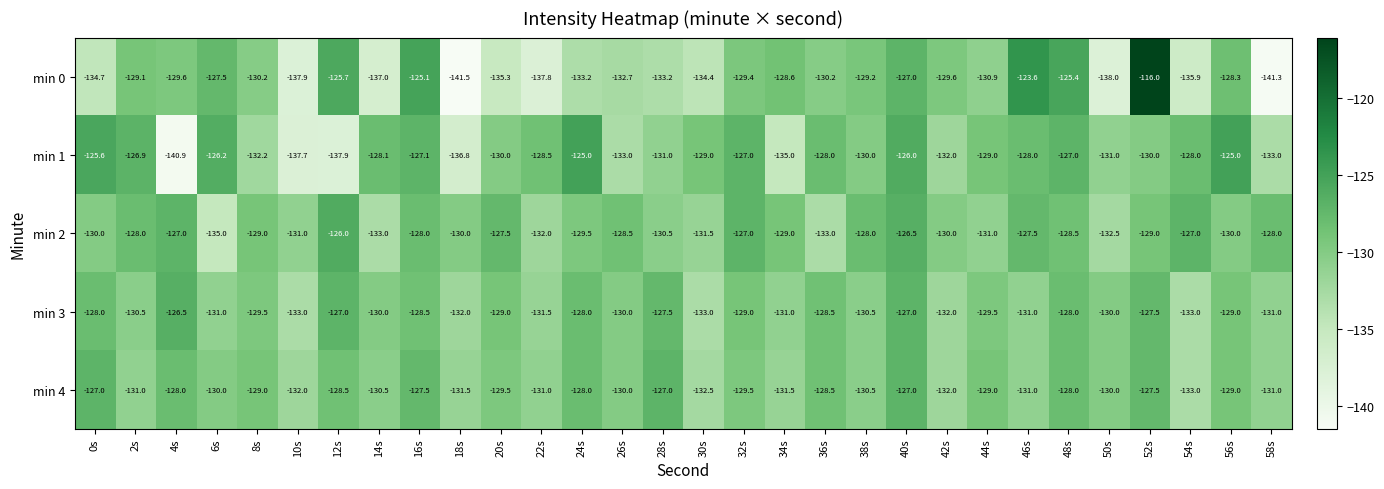

Is it true that min 2 equals -128.5 at 26s?

True